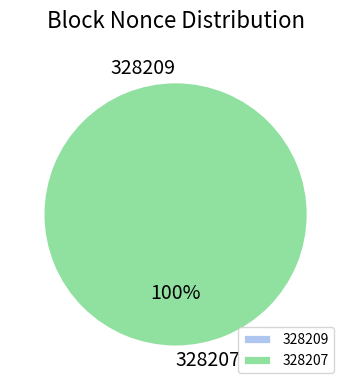

Rank the categories by value from highest to lowest.

328207, 328209